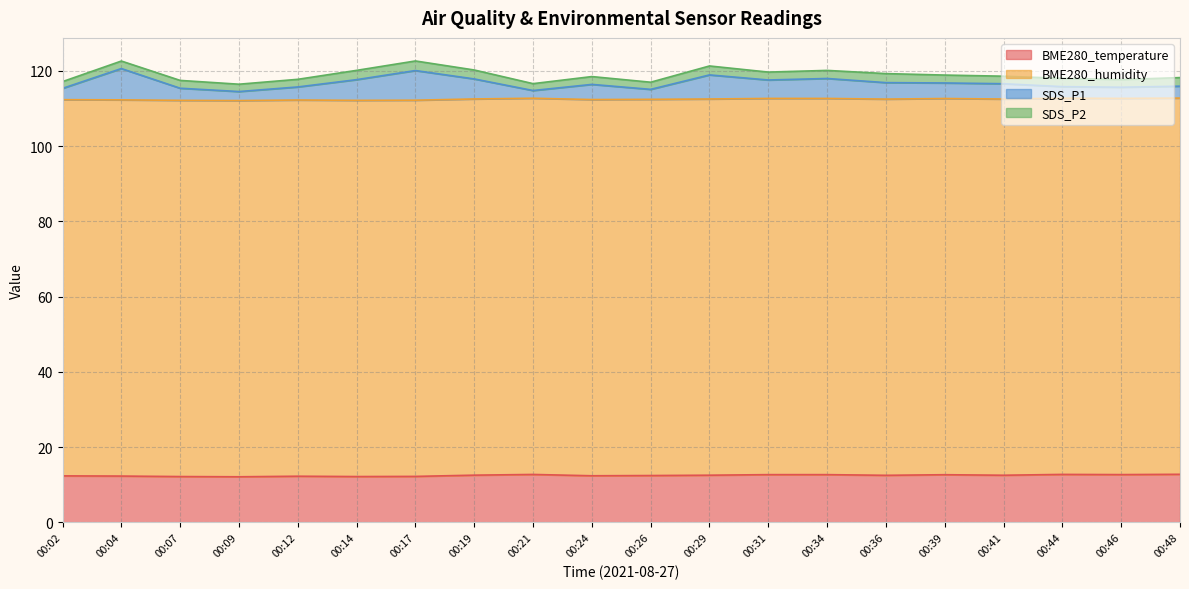

The BME280_temperature series shows 17.3 at 00:21. True or false?

False